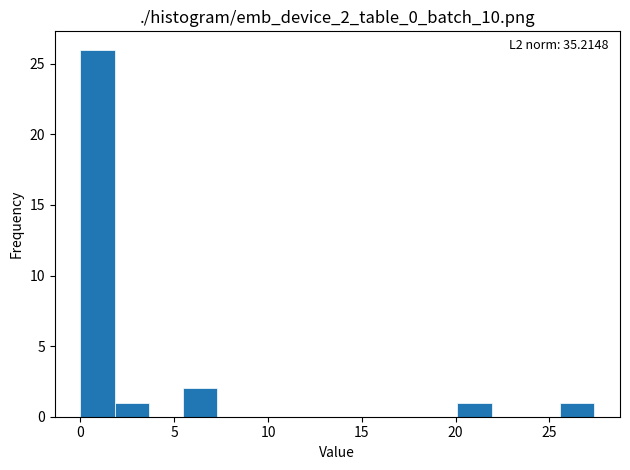

Read against the x-axis, roughly where is the centre of the tallest bar?

1.0